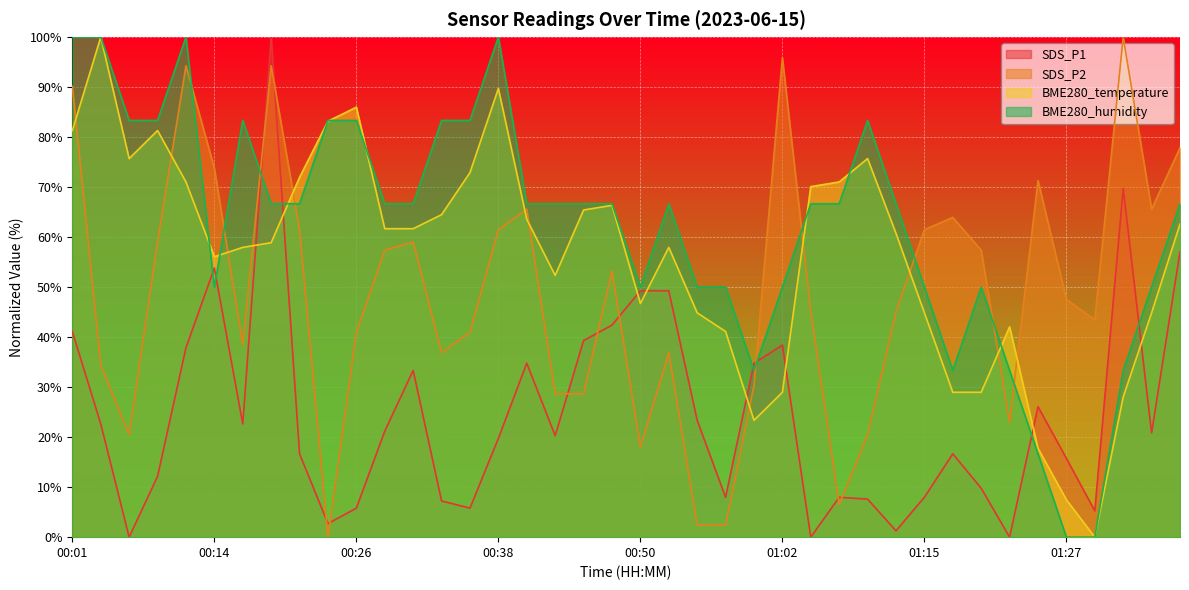

The value of BME280_humidity at 00:06 is 28.3. True or false?

False